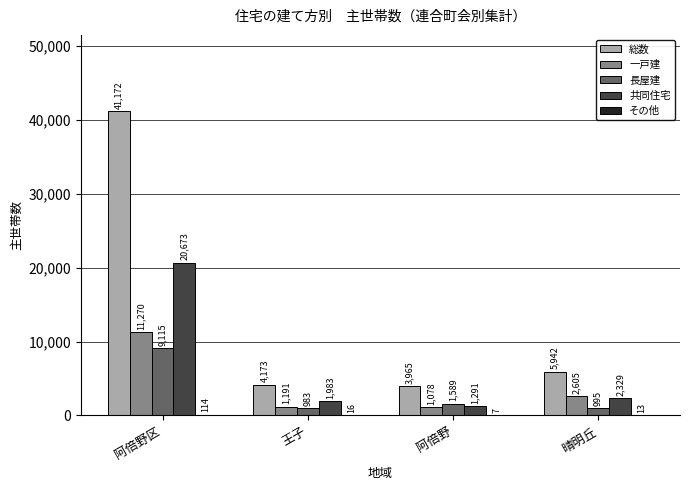

What is the highest value of the 一戸建 series?

11270